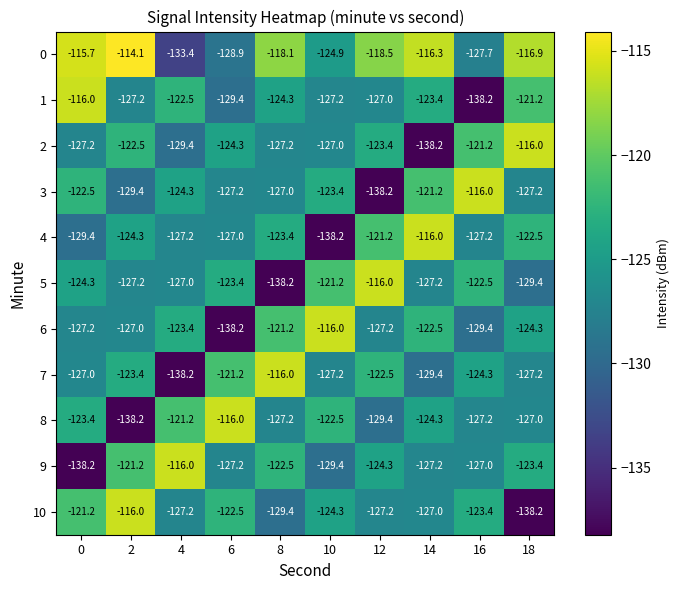

What is the total value across all series at 12?

-1374.9